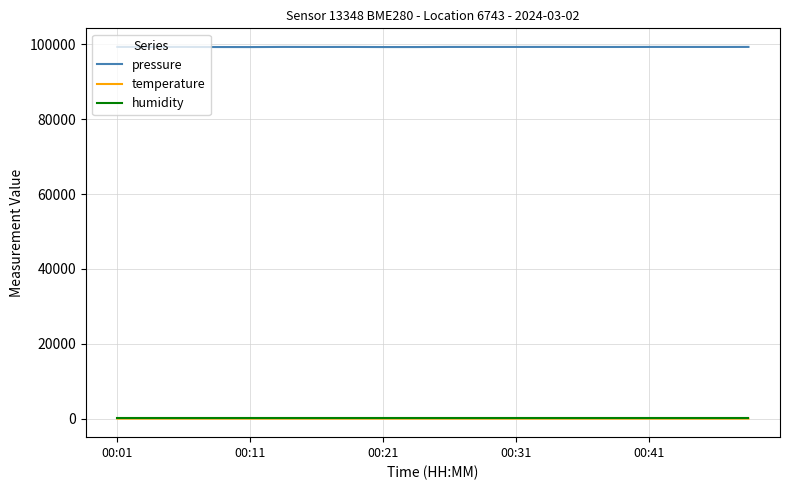

What is the greatest value displayed?

99329.6